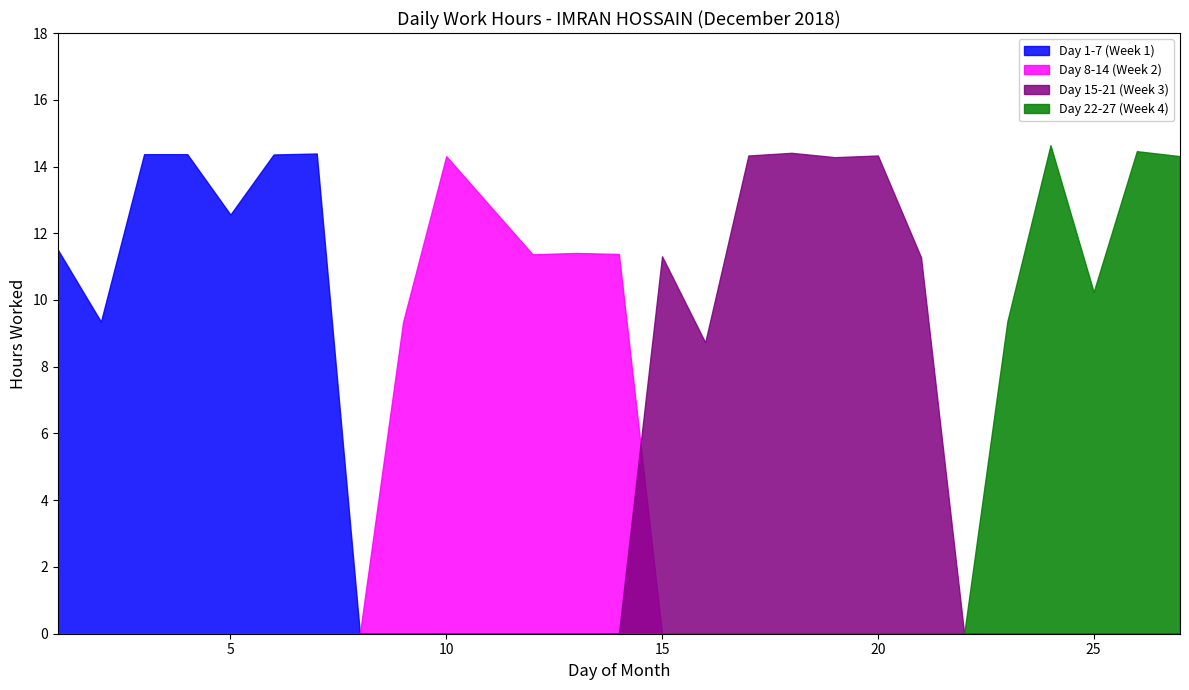

Reading right to left, what are all the values shown in this chart?

Day 1-7 (Week 1): 27=0.0	26=0.0	25=0.0	24=0.0	23=0.0	22=0.0	21=0.0	20=0.0	19=0.0	18=0.0	17=0.0	16=0.0	15=0.0	14=0.0	13=0.0	12=0.0	10=0.0	9=0.0	8=0.0	7=14.4	6=14.4	5=12.6	4=14.4	3=14.4	2=9.3	1=11.5
Day 8-14 (Week 2): 27=0.0	26=0.0	25=0.0	24=0.0	23=0.0	22=0.0	21=0.0	20=0.0	19=0.0	18=0.0	17=0.0	16=0.0	15=0.0	14=11.4	13=11.4	12=11.4	10=14.3	9=9.3	8=0.0	7=0.0	6=0.0	5=0.0	4=0.0	3=0.0	2=0.0	1=0.0
Day 15-21 (Week 3): 27=0.0	26=0.0	25=0.0	24=0.0	23=0.0	22=0.0	21=11.3	20=14.3	19=14.3	18=14.4	17=14.3	16=8.7	15=11.3	14=0.0	13=0.0	12=0.0	10=0.0	9=0.0	8=0.0	7=0.0	6=0.0	5=0.0	4=0.0	3=0.0	2=0.0	1=0.0
Day 22-27 (Week 4): 27=14.3	26=14.5	25=10.2	24=14.6	23=9.4	22=0.0	21=0.0	20=0.0	19=0.0	18=0.0	17=0.0	16=0.0	15=0.0	14=0.0	13=0.0	12=0.0	10=0.0	9=0.0	8=0.0	7=0.0	6=0.0	5=0.0	4=0.0	3=0.0	2=0.0	1=0.0